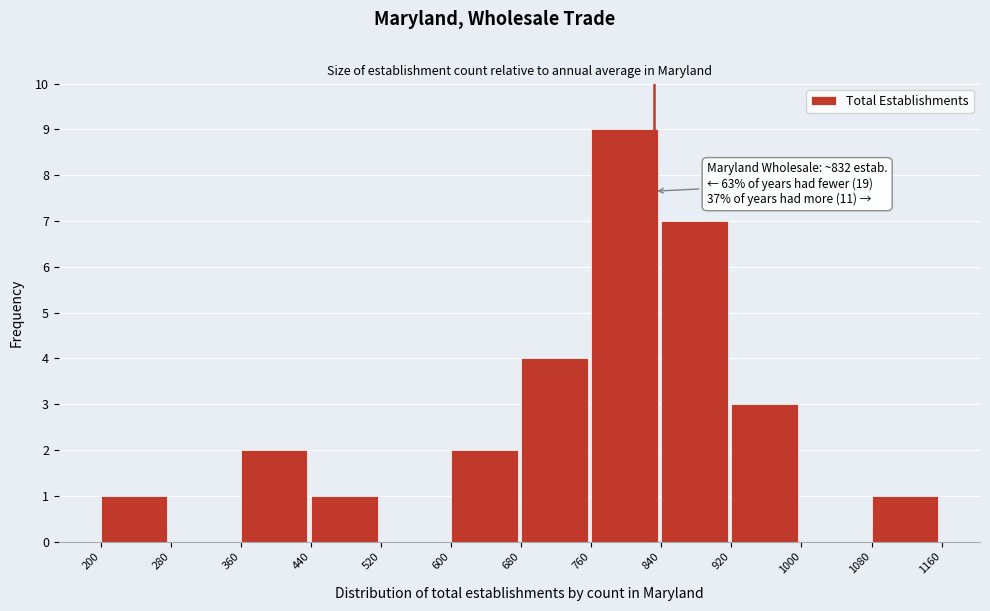

Over which range of the x-axis is the bar tallest?

760 to 840